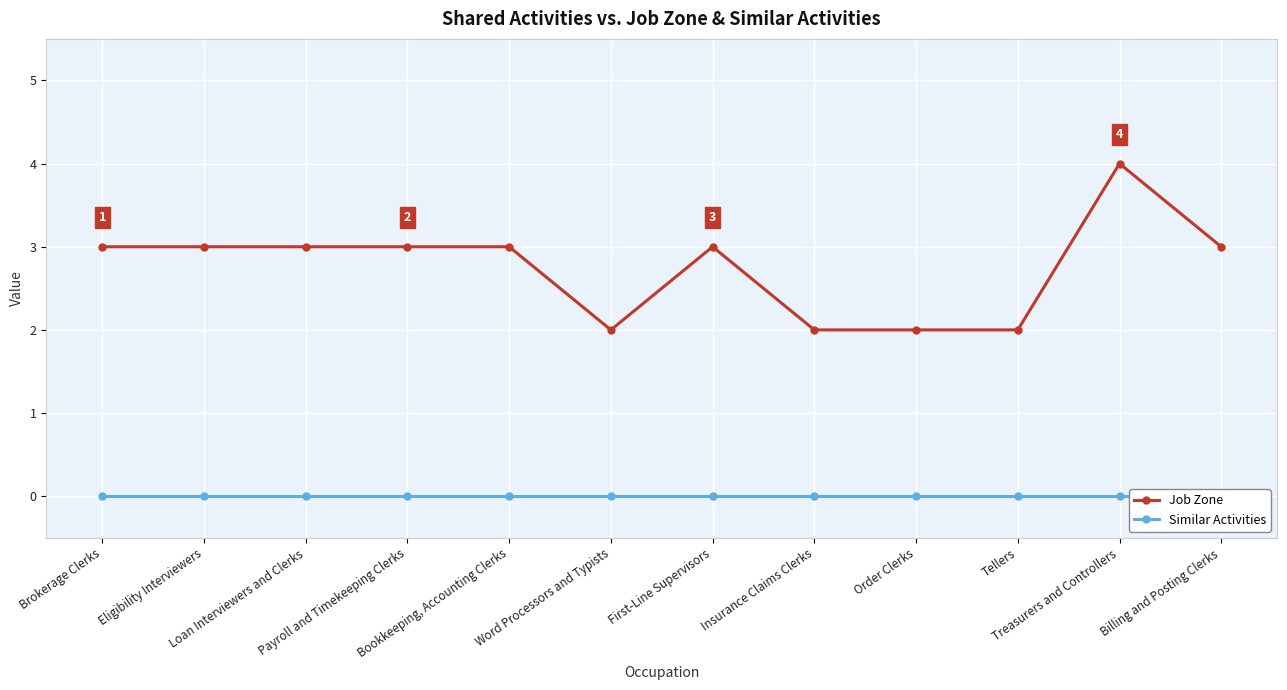

Which series has the widest spread of values?

Job Zone